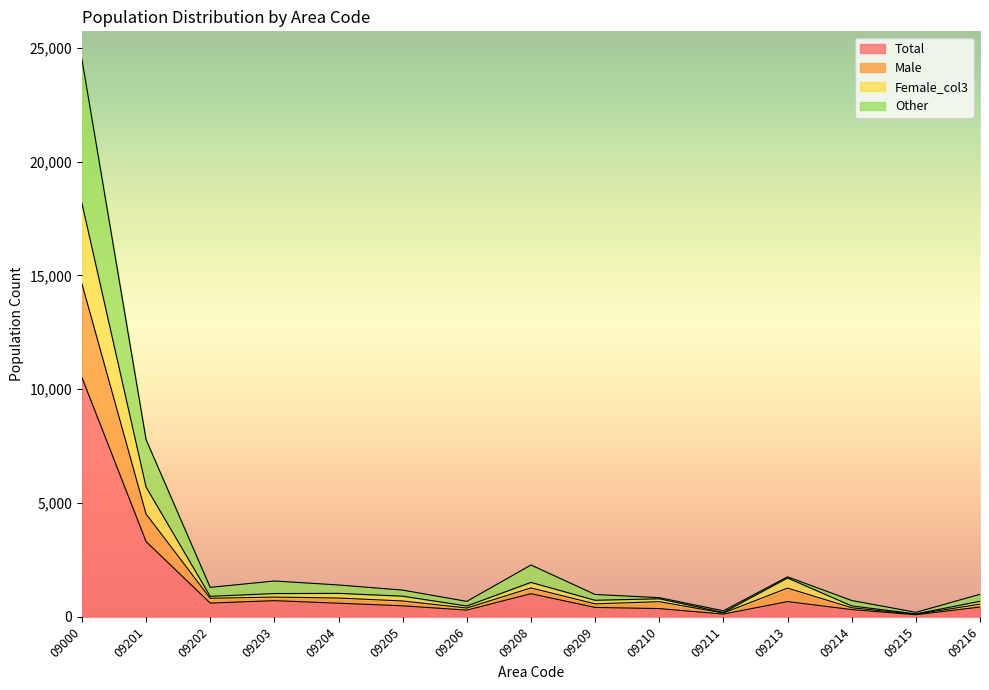

What are all the series names shown in the legend?

Total, Male, Female_col3, Other